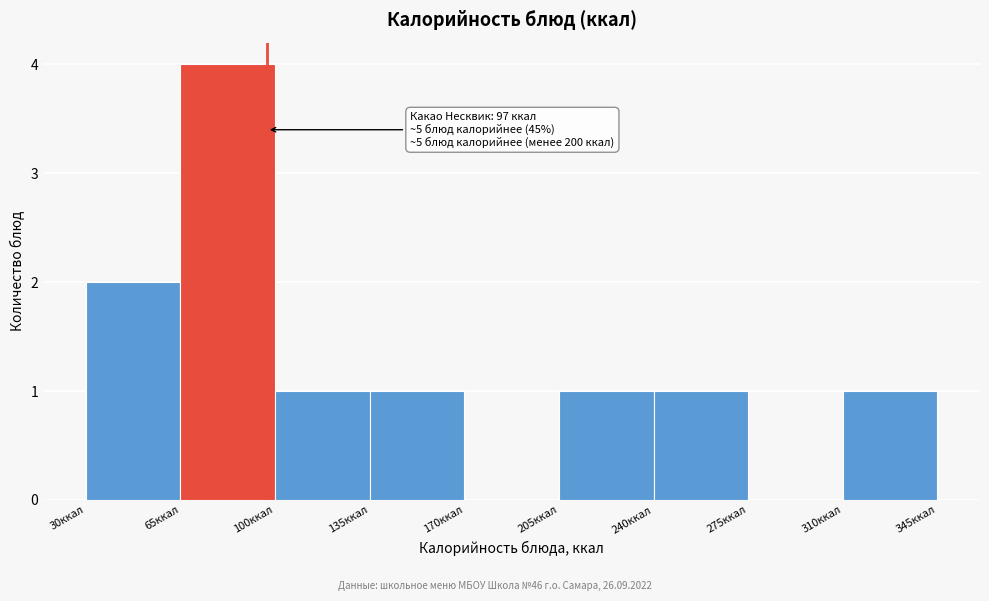

Over which range of the x-axis is the bar tallest?

65 to 100